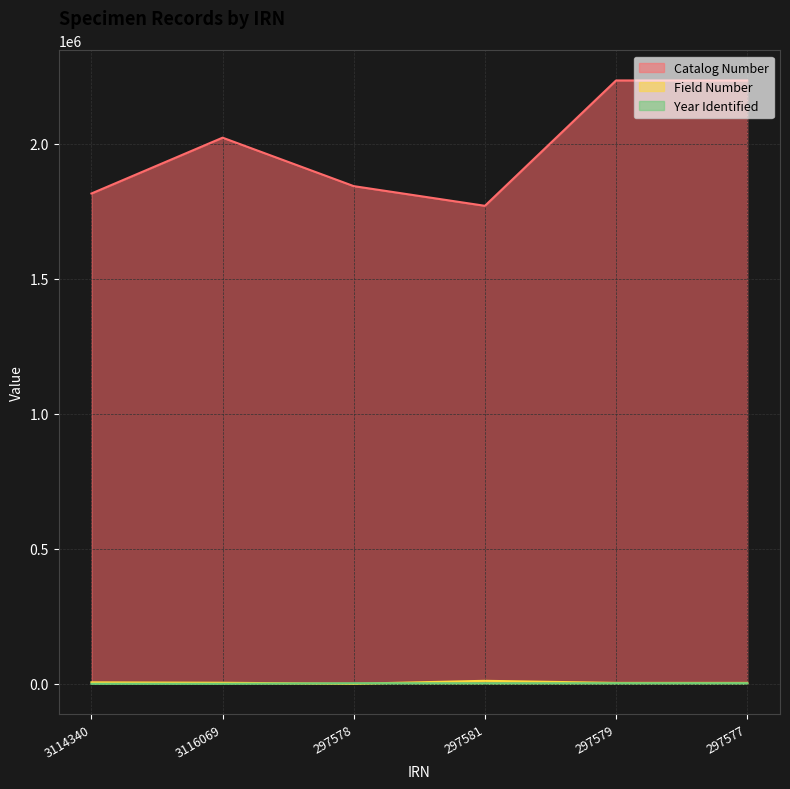

What is the lowest value of the Field Number series?

29